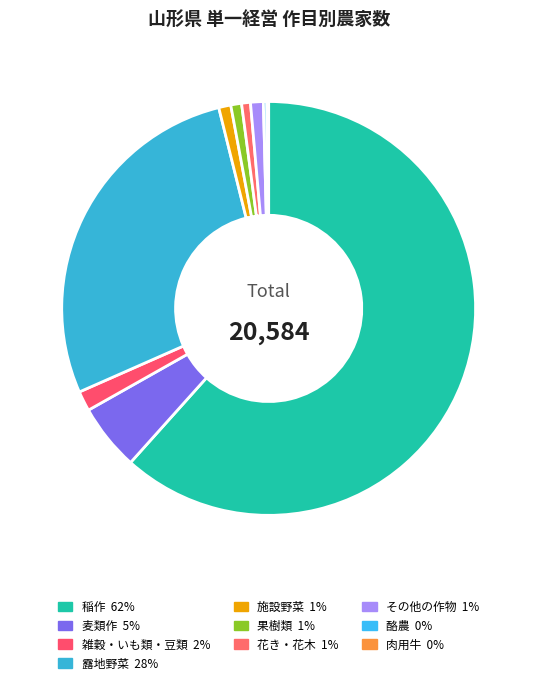

Is it true that 露地野菜 is 18% of the pie?

False